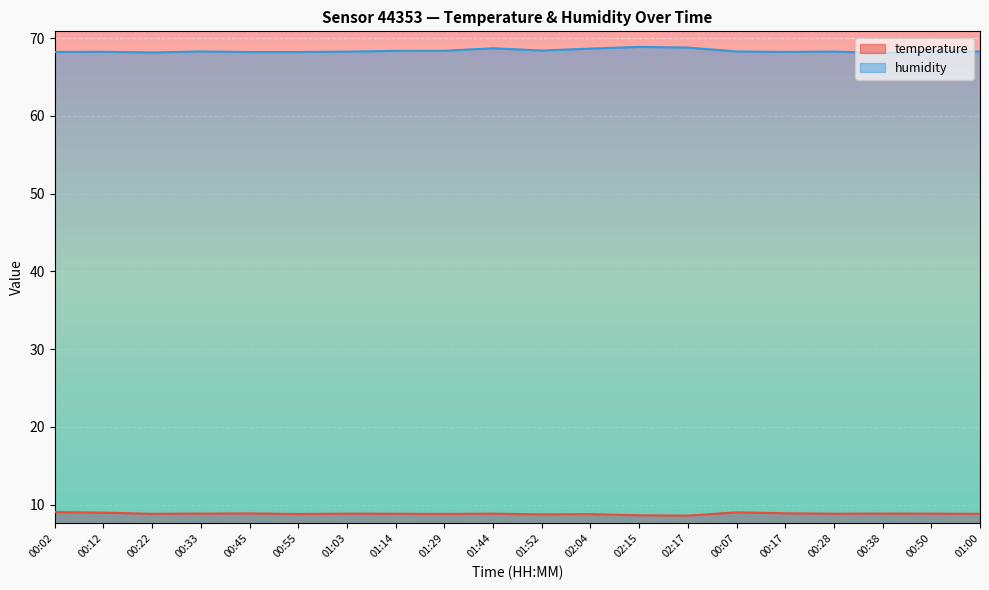

Rank the series by their average value, from lowest to highest.

temperature, humidity